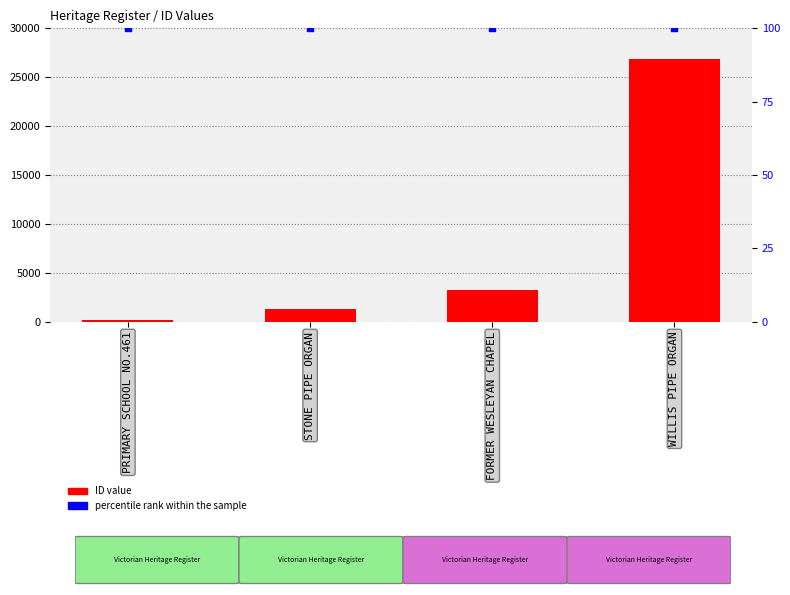

Which series reaches the minimum Y coordinate?

percentile rank within the sample